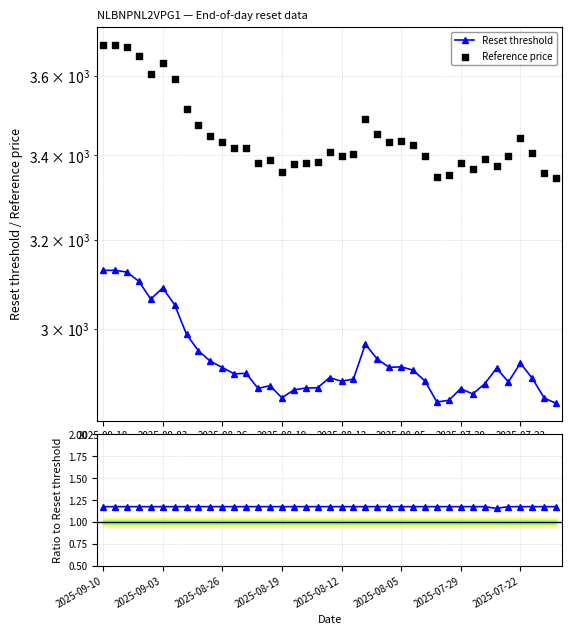

Which series has the largest total across all categories?

Reference price